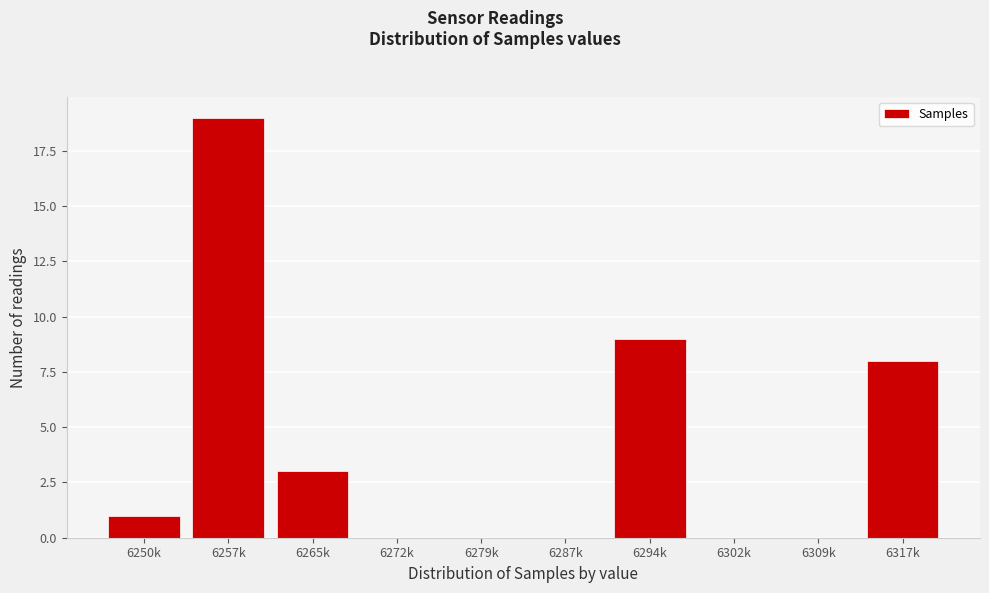

Reading left to right, extract all data points from this chart.

6250k=1	6257k=19	6265k=3	6272k=0	6279k=0	6287k=0	6294k=9	6302k=0	6309k=0	6317k=8